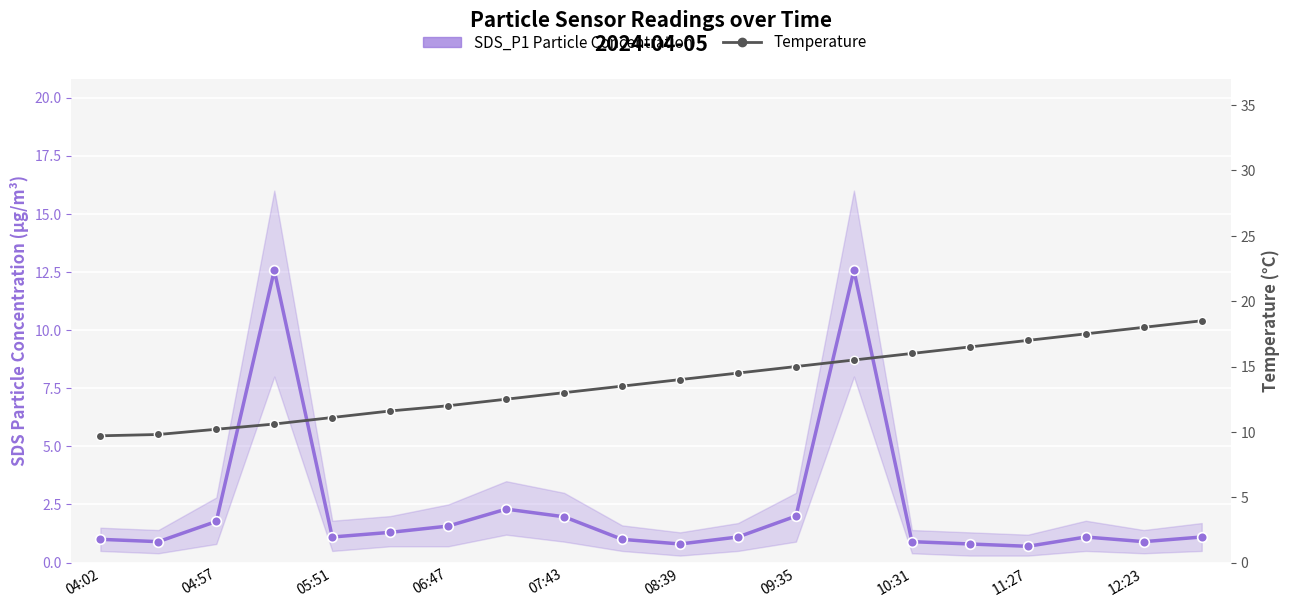

True or false: SDS_P1 (µg/m³) has a value of 1.5 at 12:23.

False